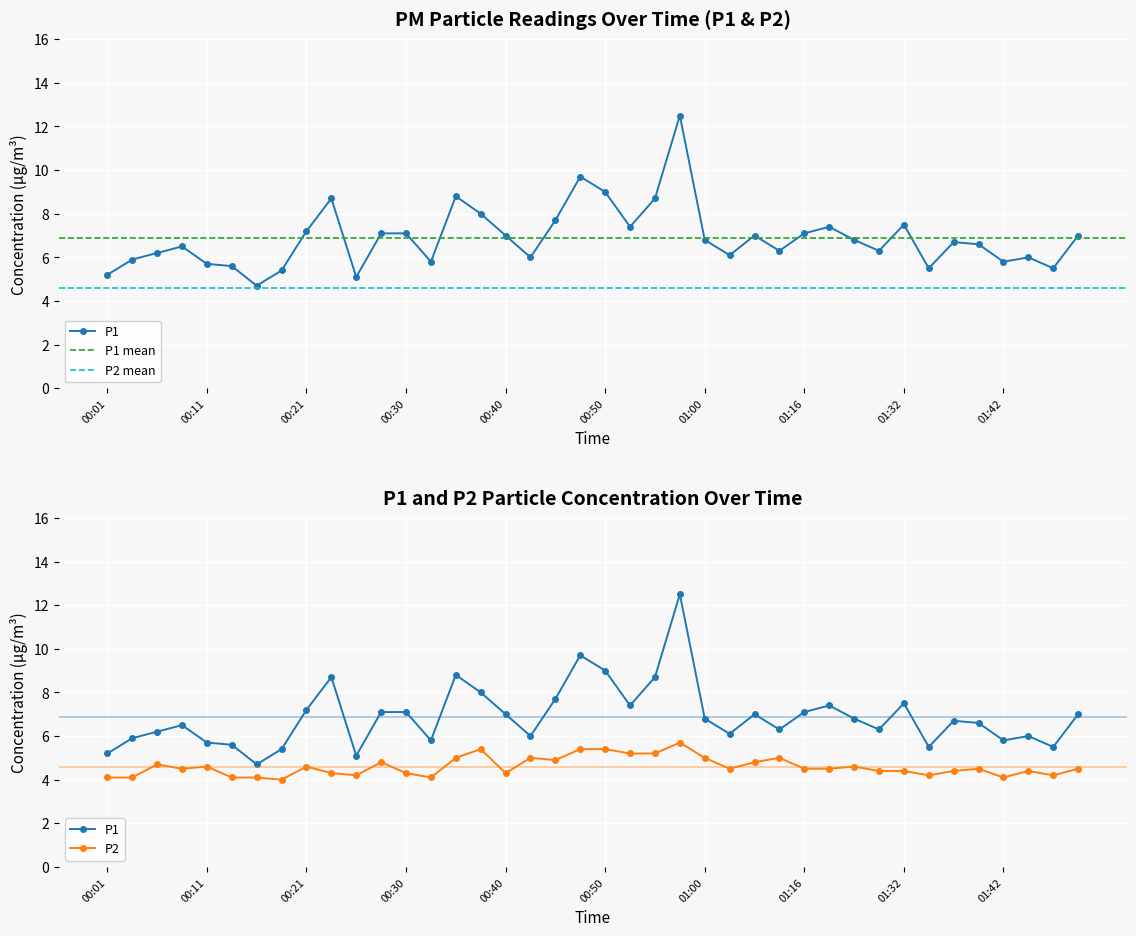

The value of P2 at 00:50 is 8.1. True or false?

False